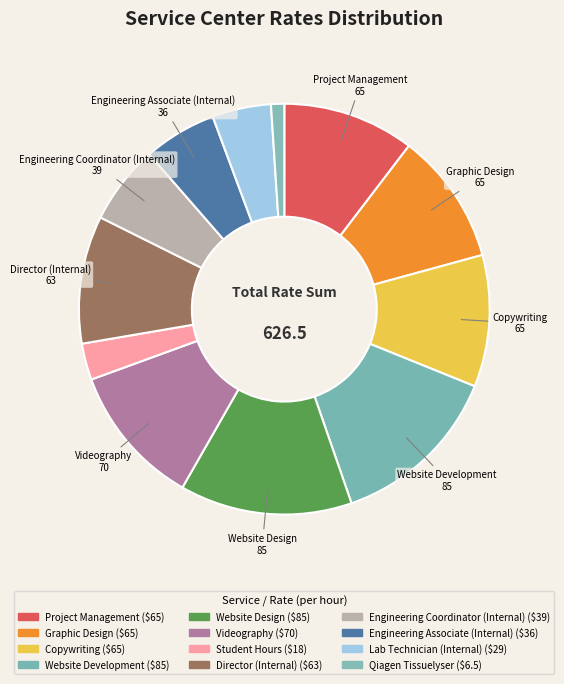

Is Videography the majority of the pie?

No